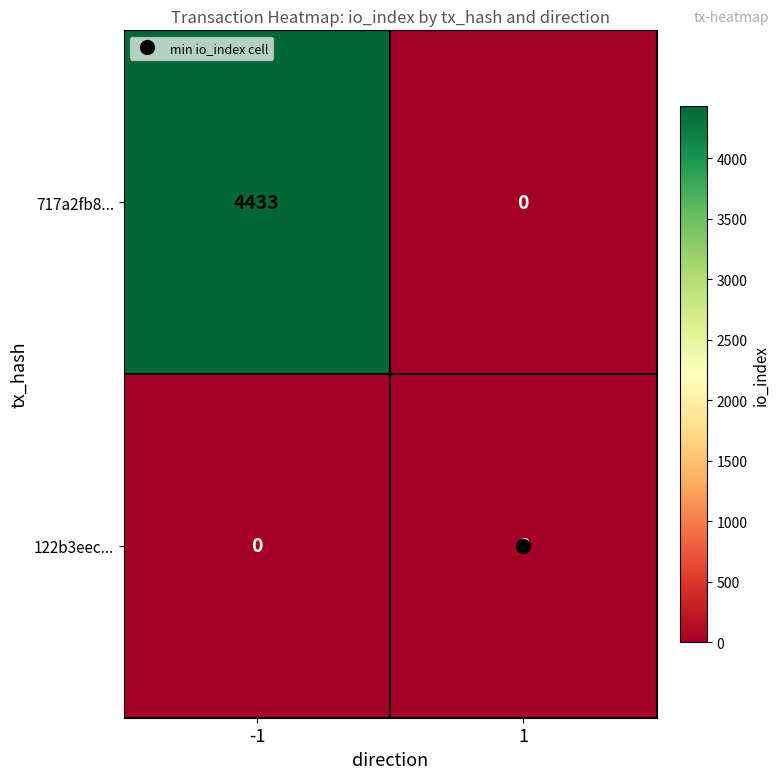

What is the spread (max minus min) of values at -1?

4433